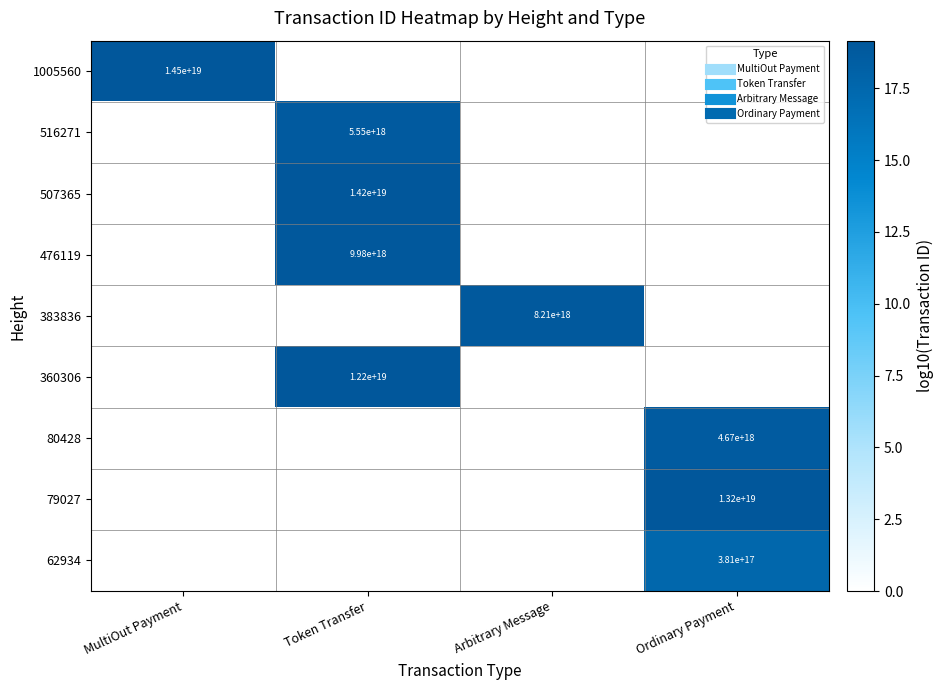

True or false: 62934 has a value of 0.0 at MultiOut Payment.

True